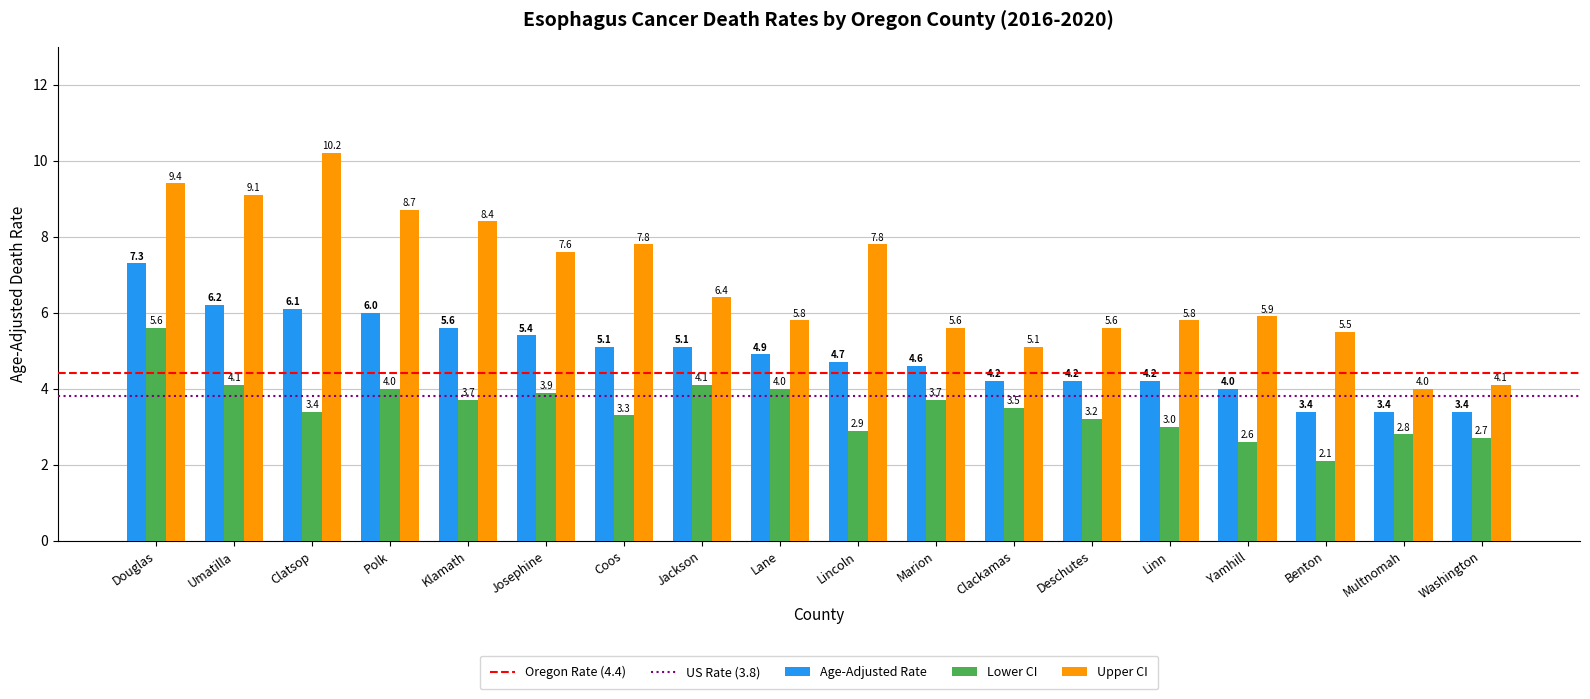

How many bars are there in each group?

3